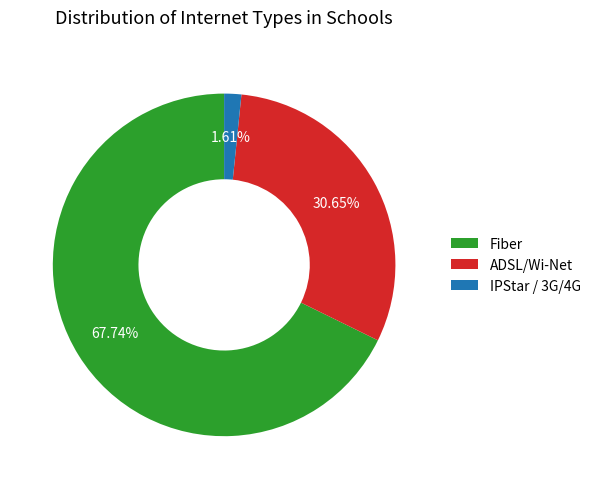

What is the largest slice in the pie chart?

Fiber